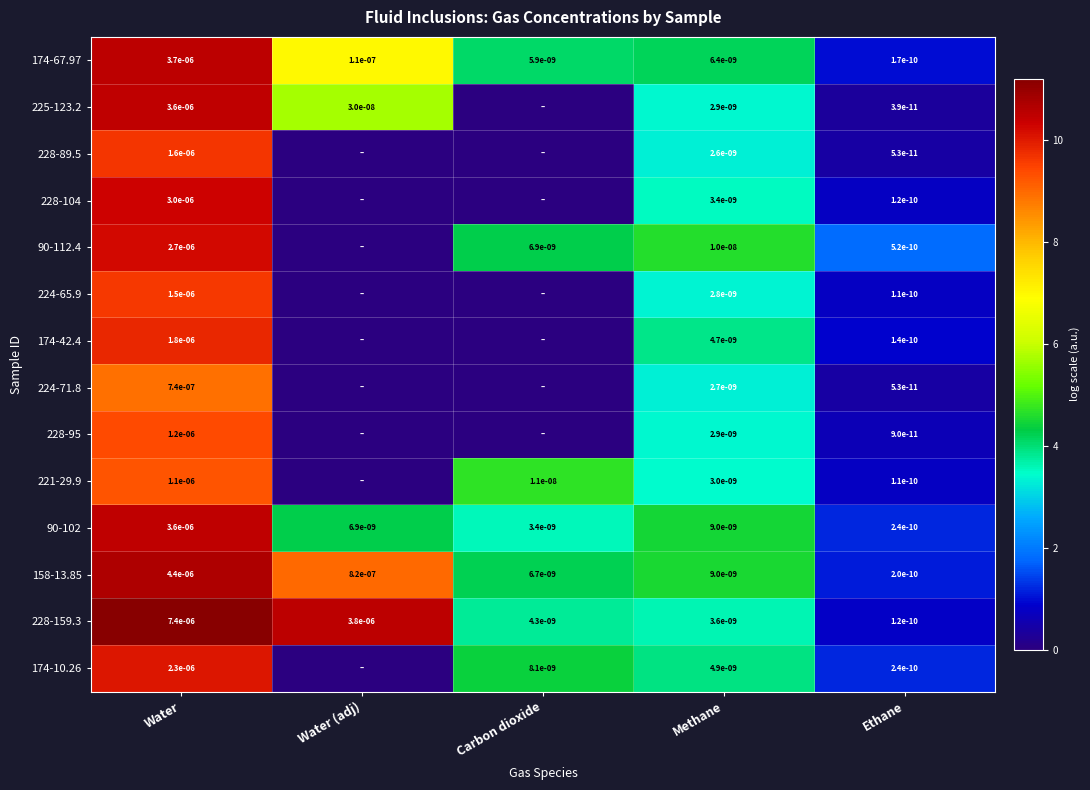

At which label is 90-102 closest to 0?

Ethane